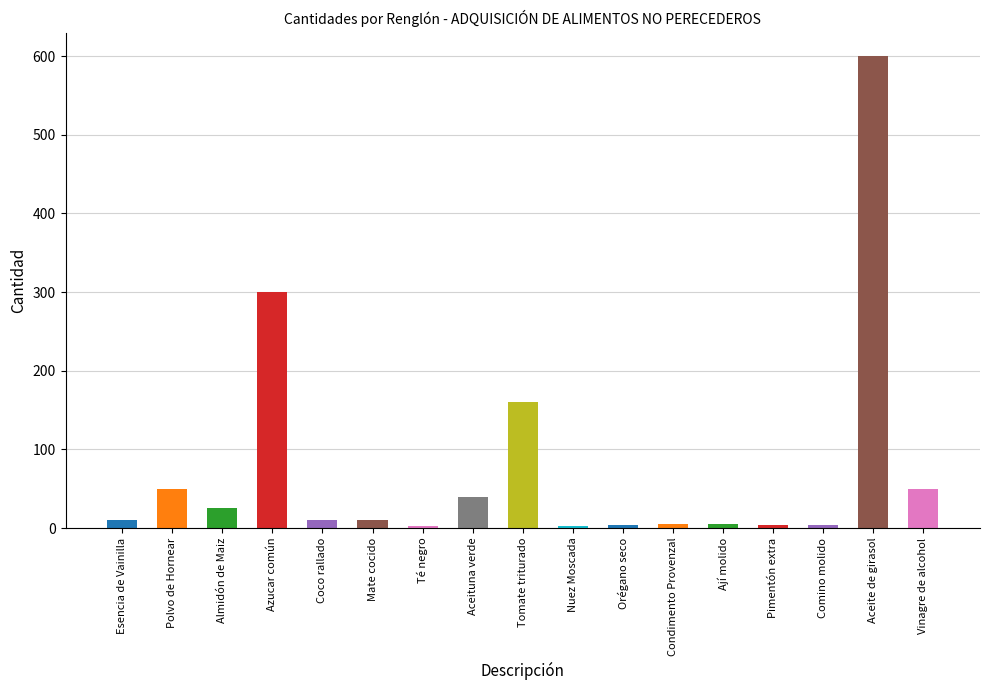

The chart shows a value of 3 at Condimento Provenzal. True or false?

False